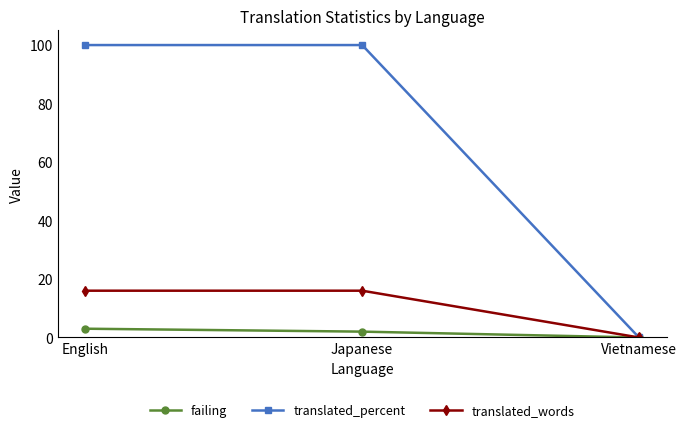

What is the approximate value of translated_words at Japanese, to the nearest 5?

15